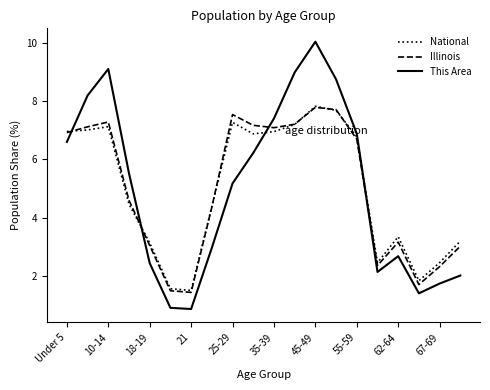

What is the smallest value displayed?

0.9